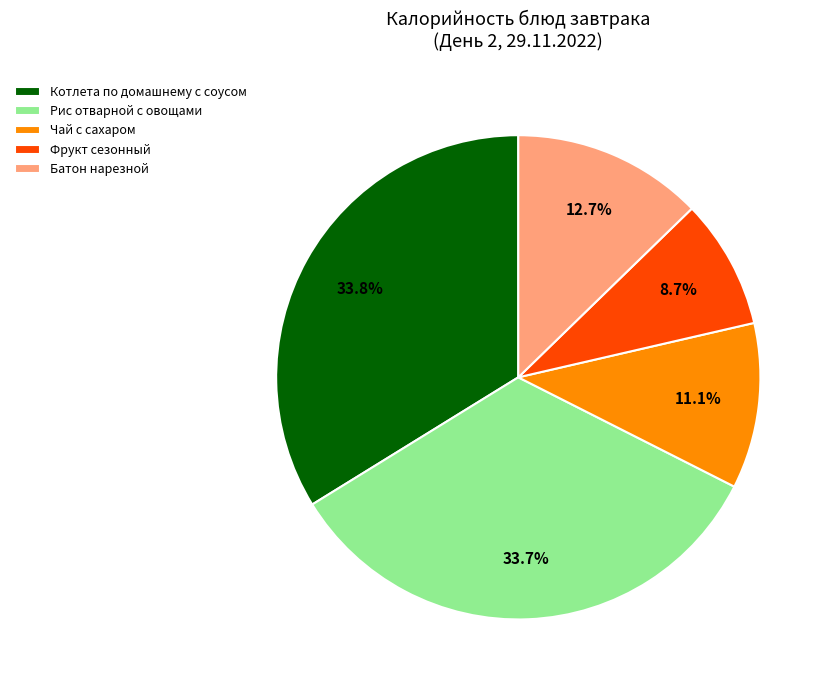

Count the number of slices in the pie.

5